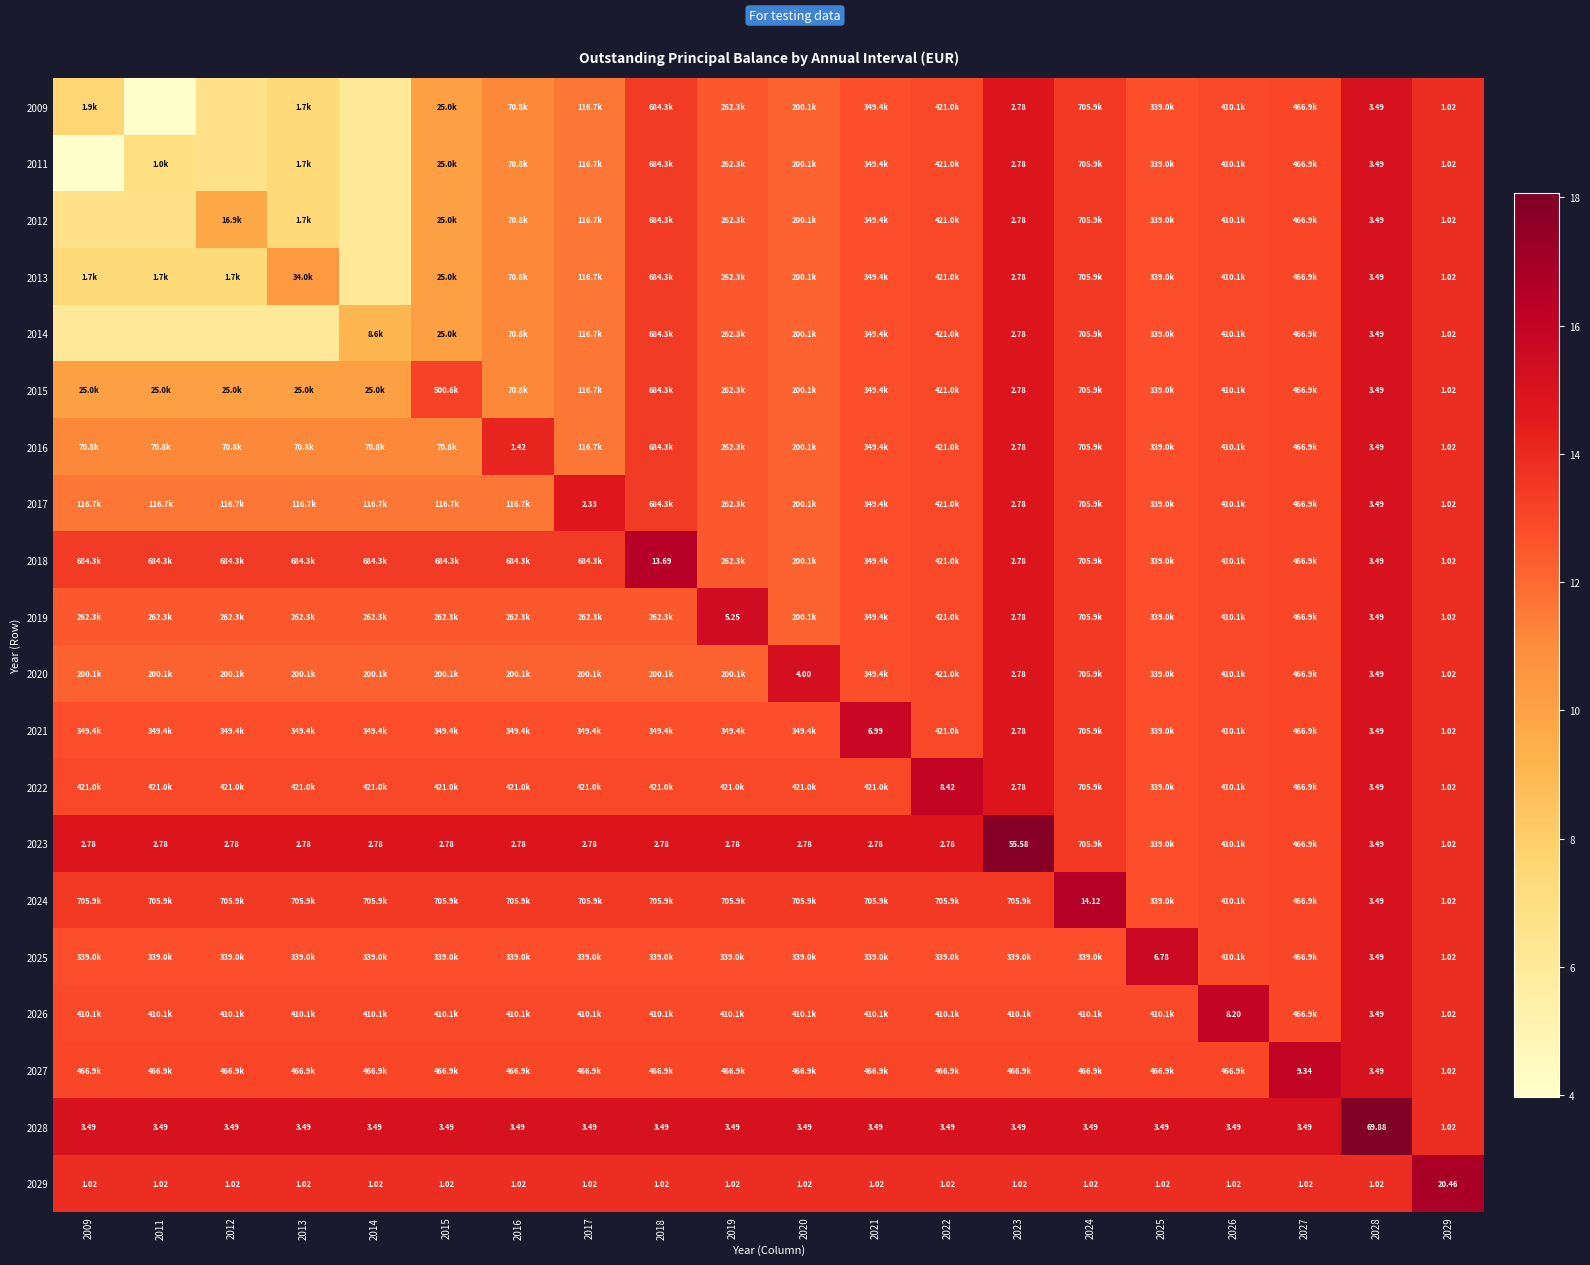

Rank the series by their maximum value, from lowest to highest.

2009, 2011, 2012, 2013, 2014, 2015, 2016, 2017, 2020, 2019, 2025, 2021, 2026, 2022, 2027, 2018, 2024, 2029, 2023, 2028